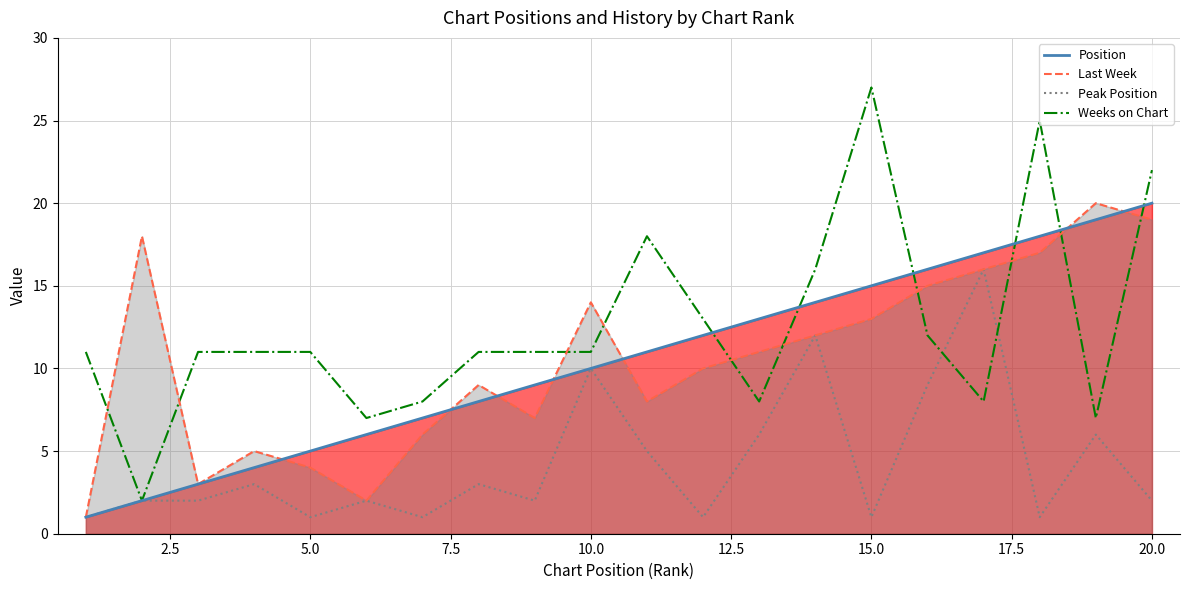

Which series has the largest range (max minus min)?

Weeks on Chart